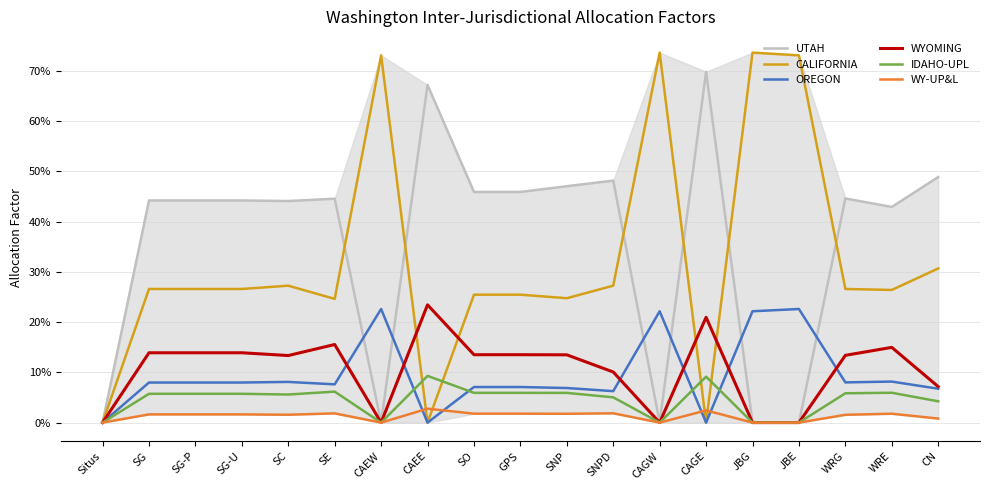

True or false: CALIFORNIA has a value of 0.2 at WRG.

False